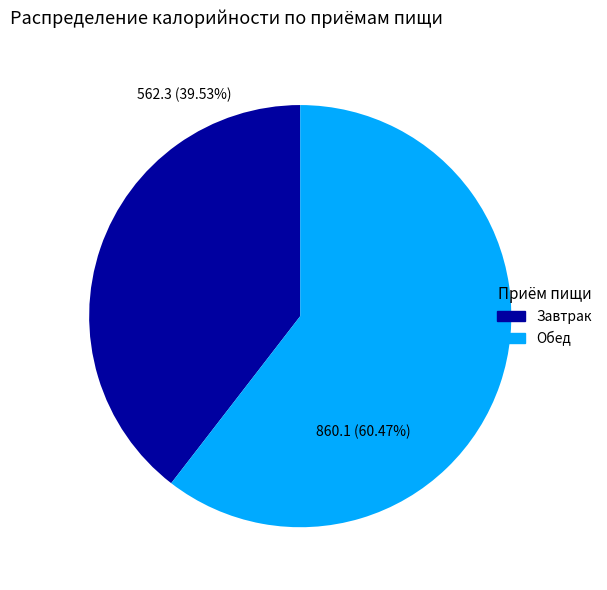

What percentage is the Обед slice, to the nearest percent?

60%